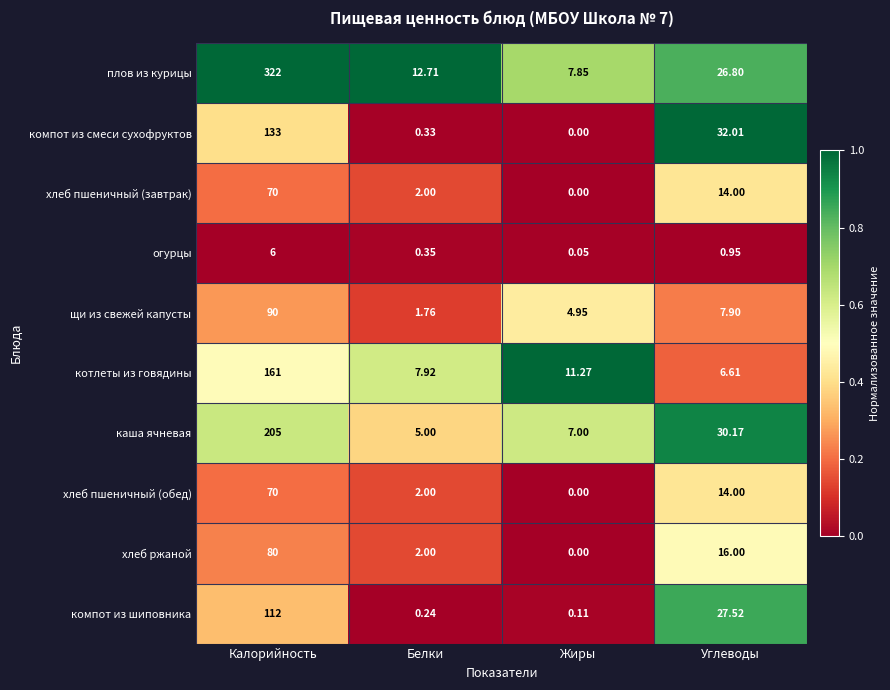

Which series has the largest range (max minus min)?

плов из курицы